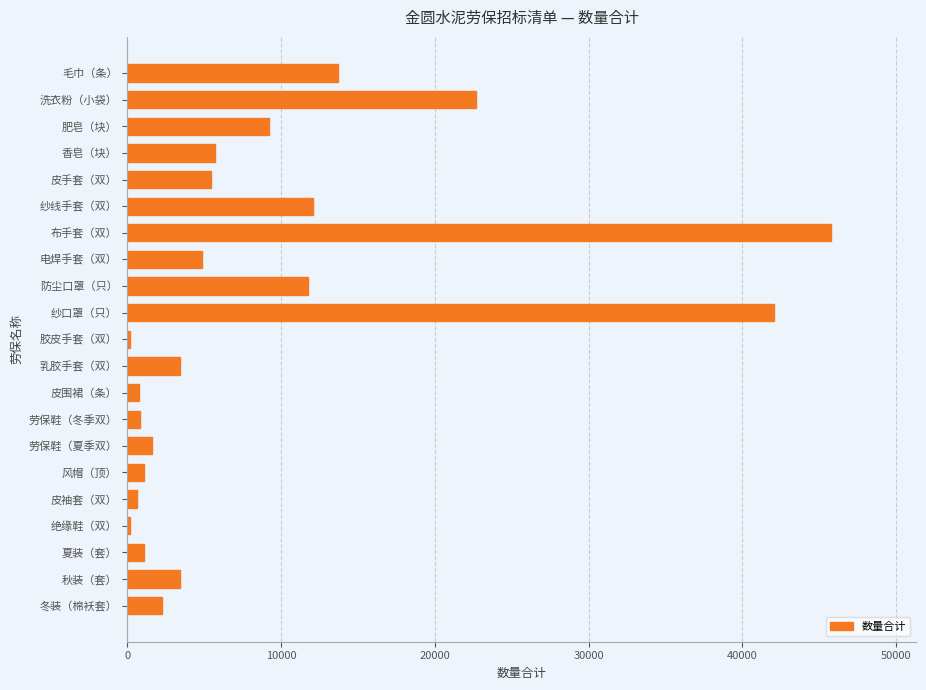

The value at 风帽（顶） is 1062. True or false?

True